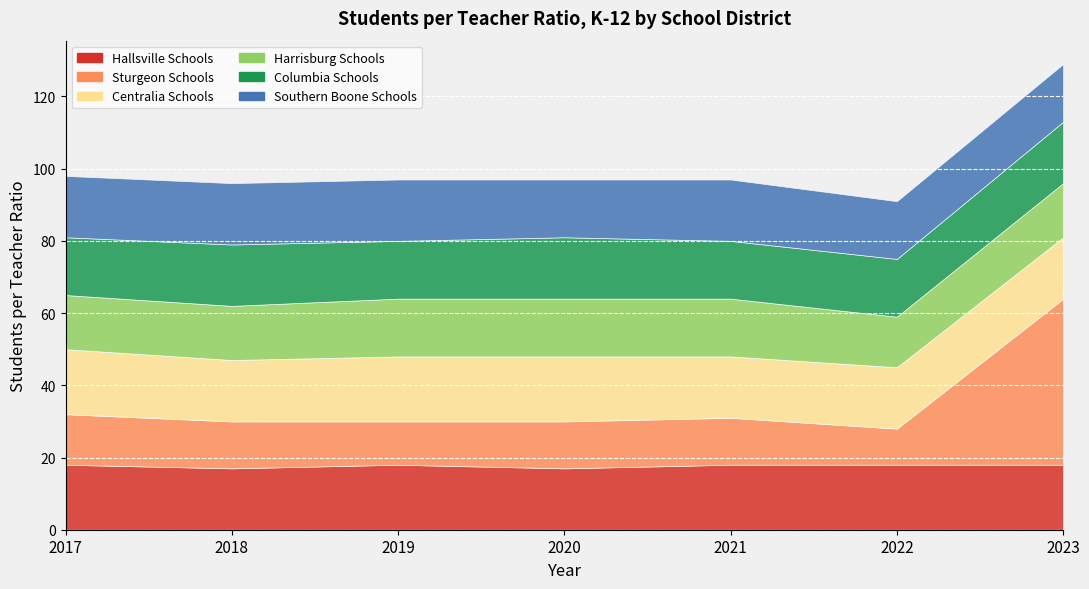

What is the sum of the Southern Boone Schools values at 2020 and 2018?

33